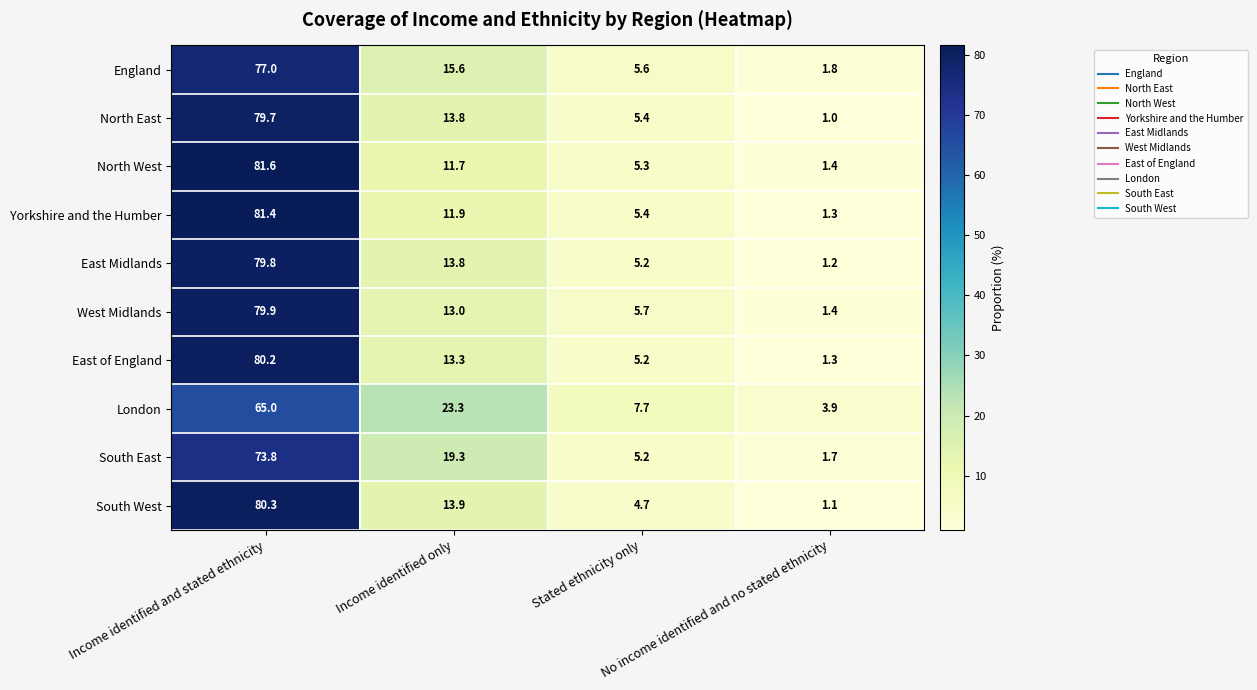

Which series changed the most between Income identified and stated ethnicity and Income identified only?

North West